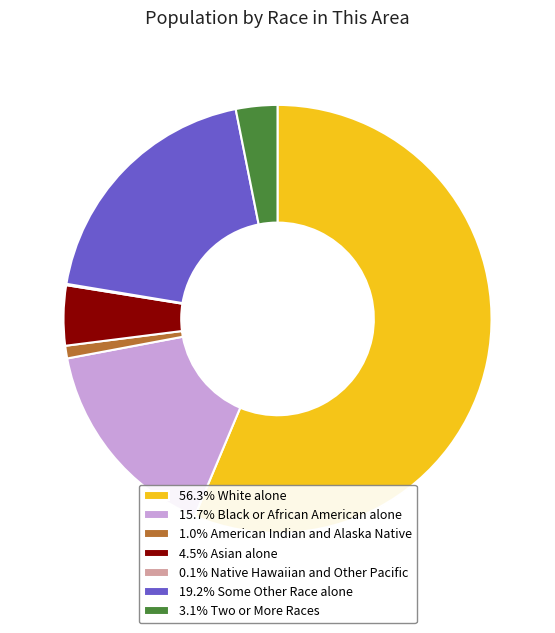

Is the sum of 19.2% Some Other Race alone and 3.1% Two or More Races greater than half?

No